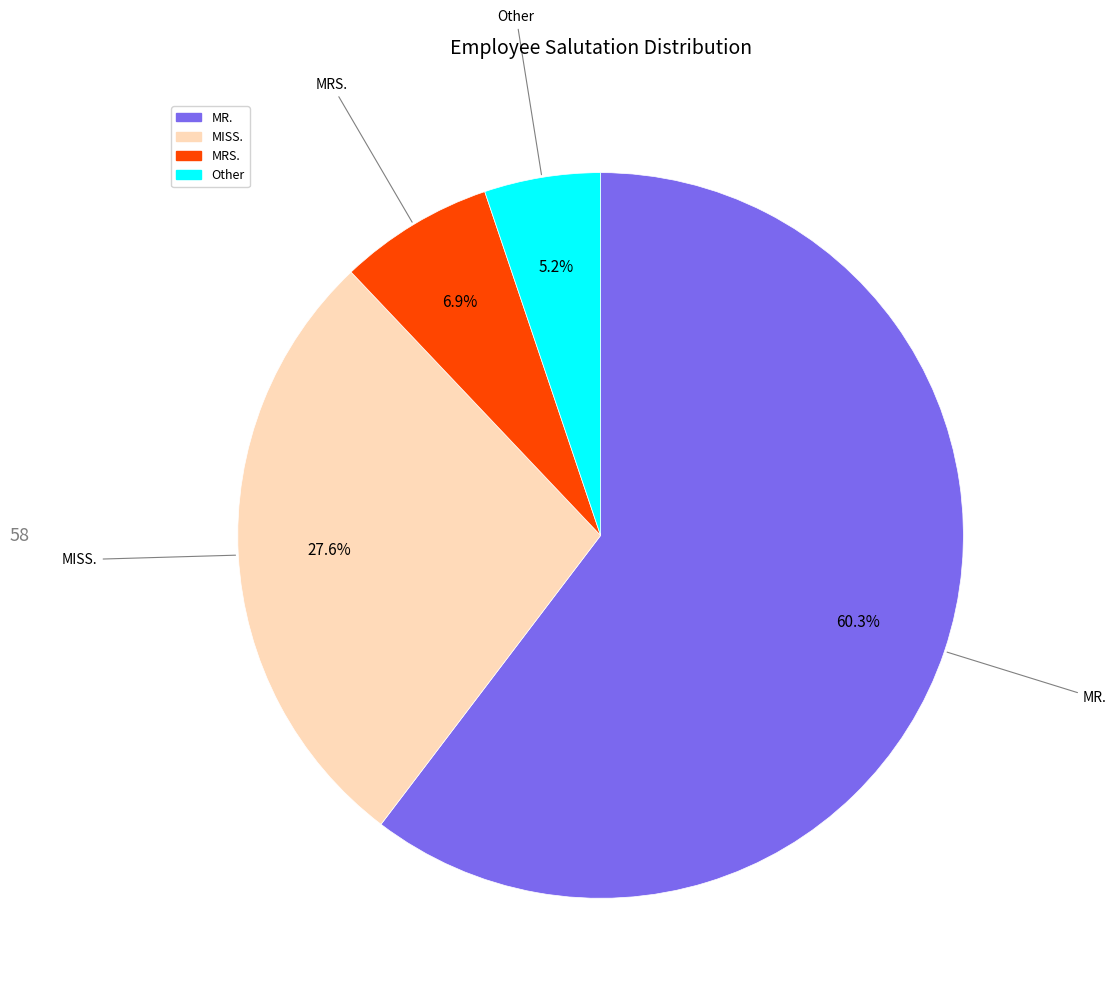

Count the number of slices in the pie.

4